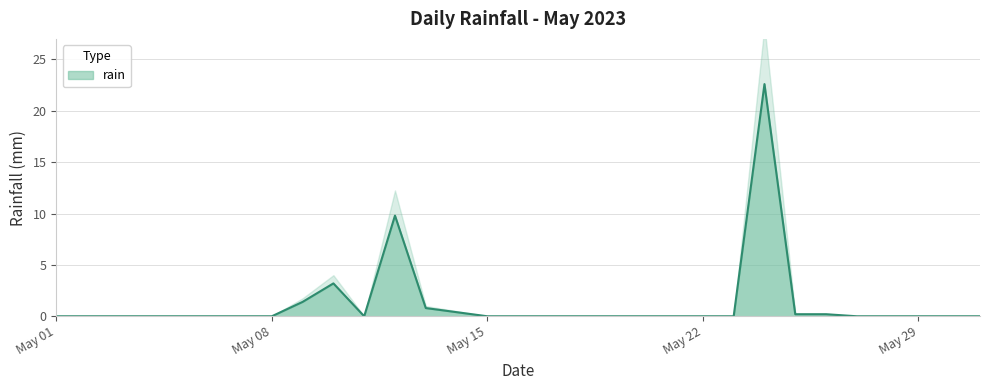

What is the difference between the maximum and minimum values?

22.6